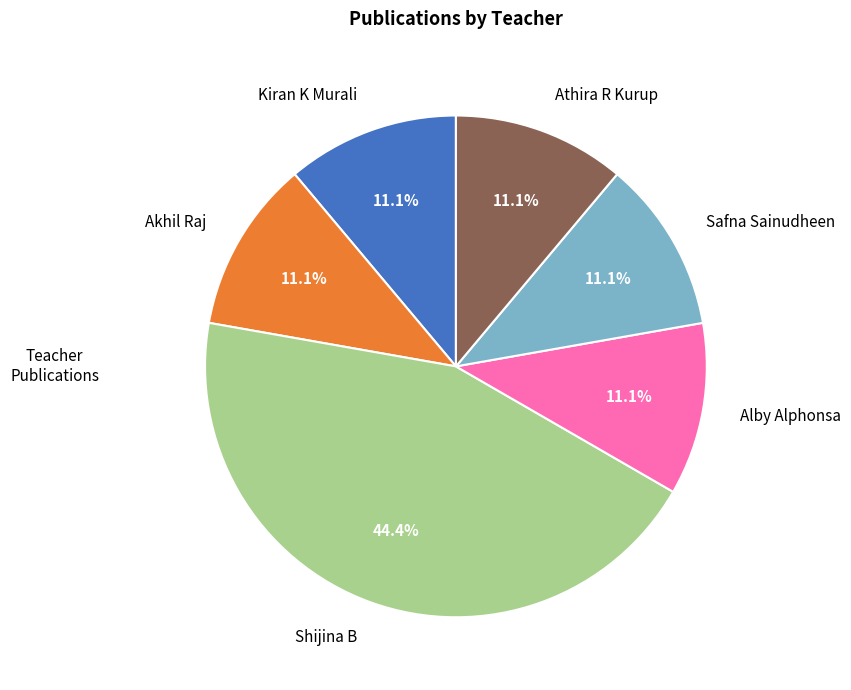

To the nearest percent, what is the difference between the largest and smallest slice percentages?

33%